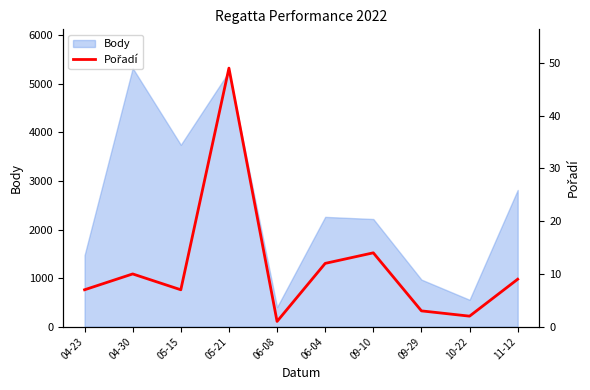

What is the sum of all values?

114